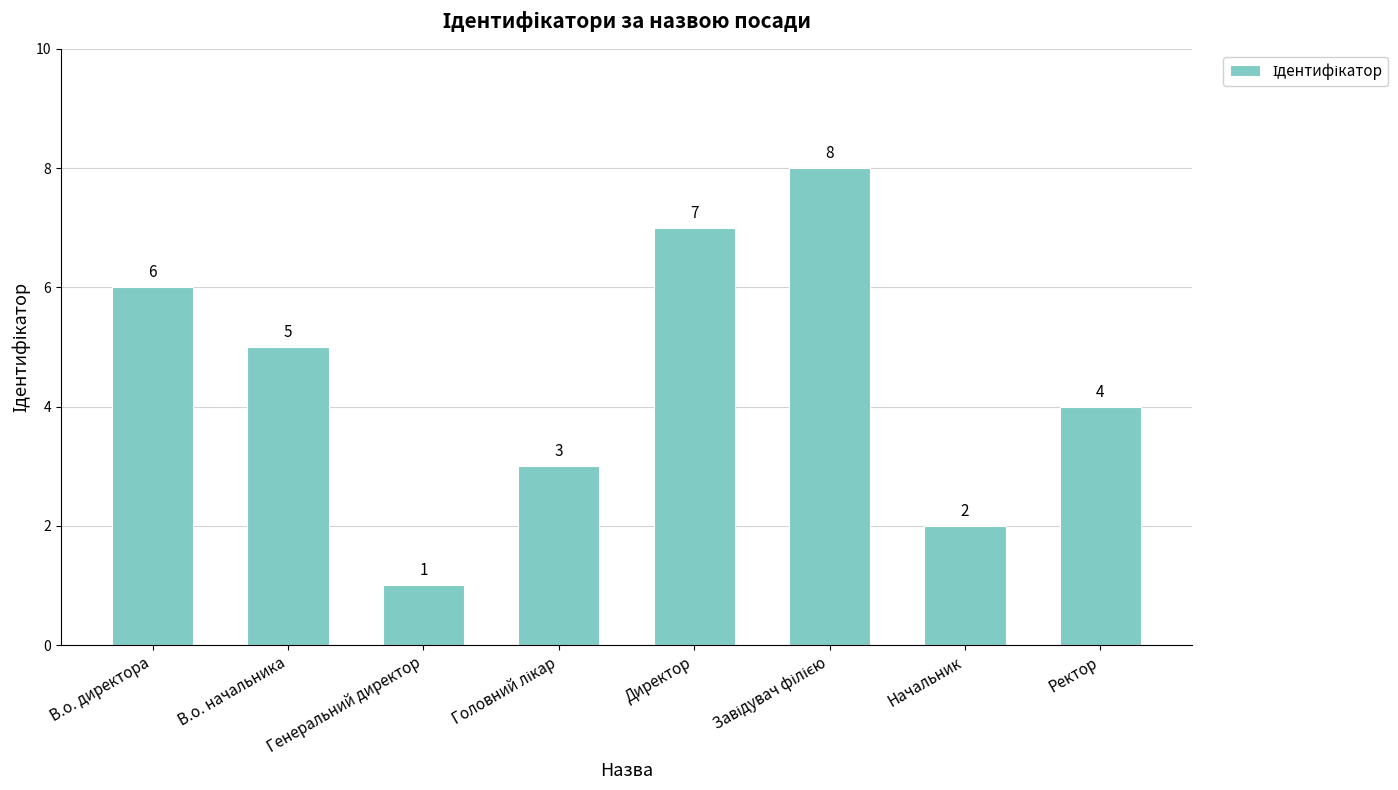

What is the minimum value shown in the chart?

1